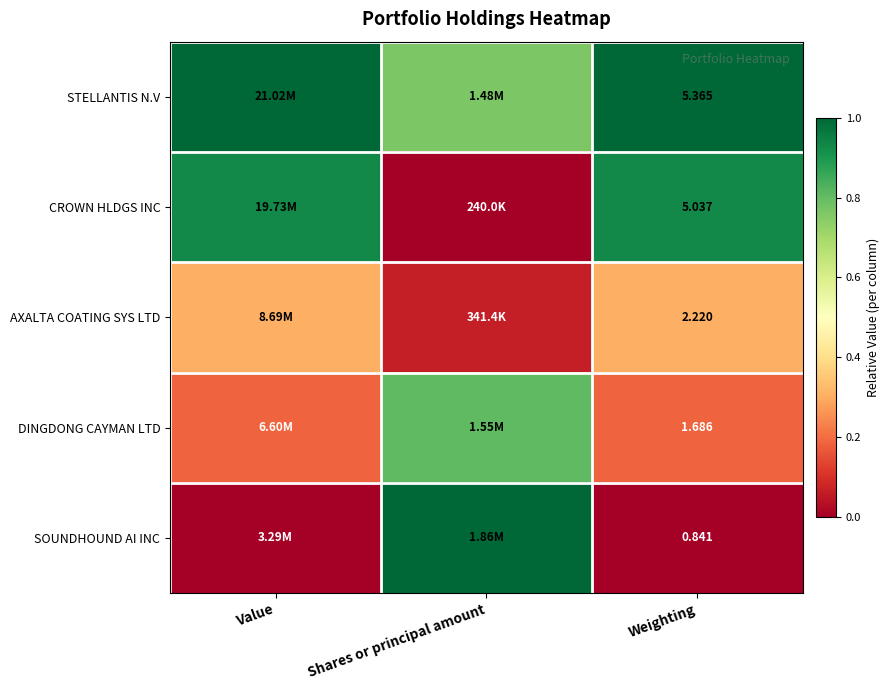

At how many categories does at least one series exceed 0?

3